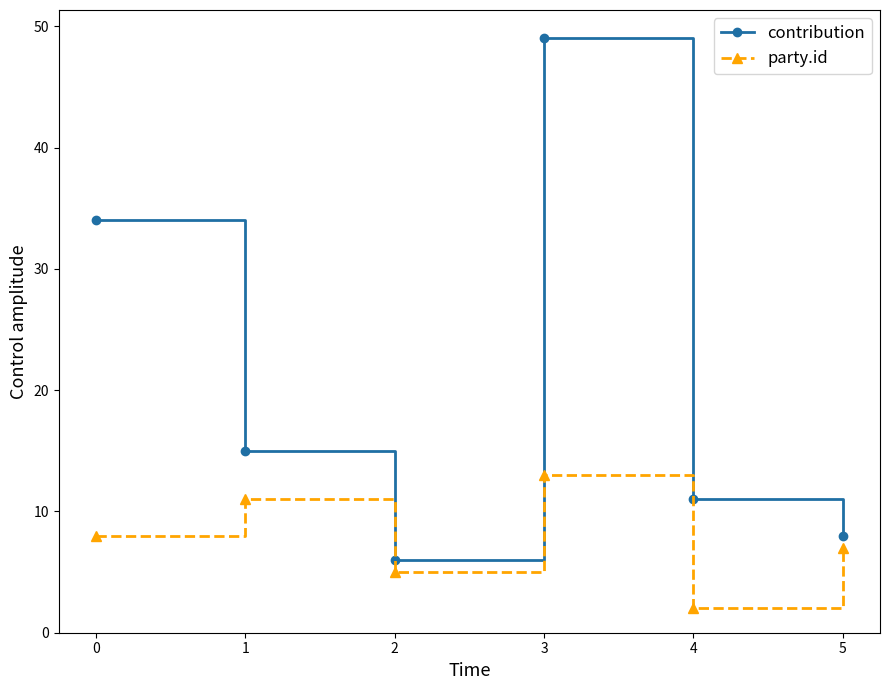

Where is party.id nearest to the value 7?

5